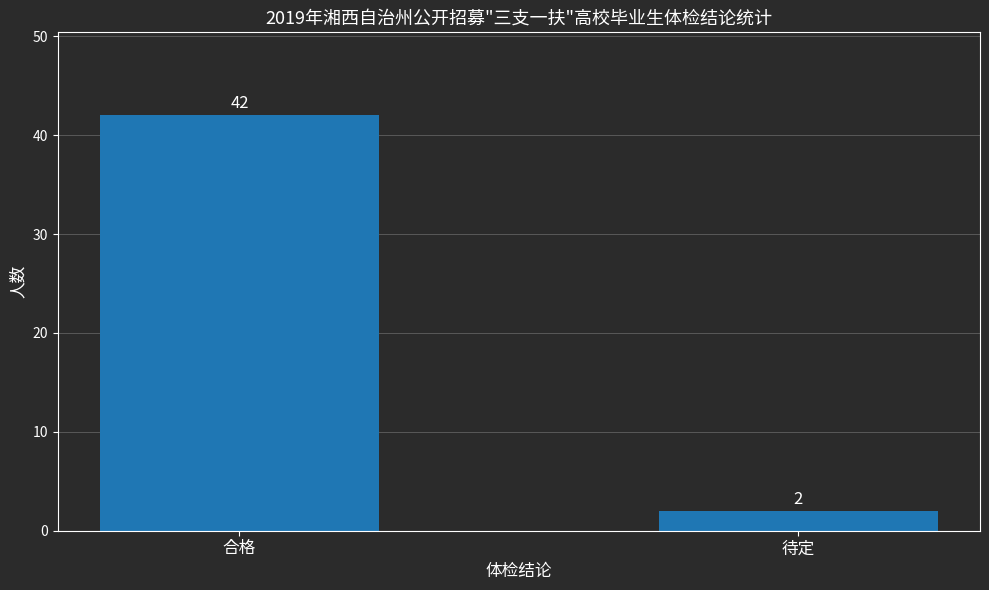

What is the sum of the values at 待定 and 合格?

44